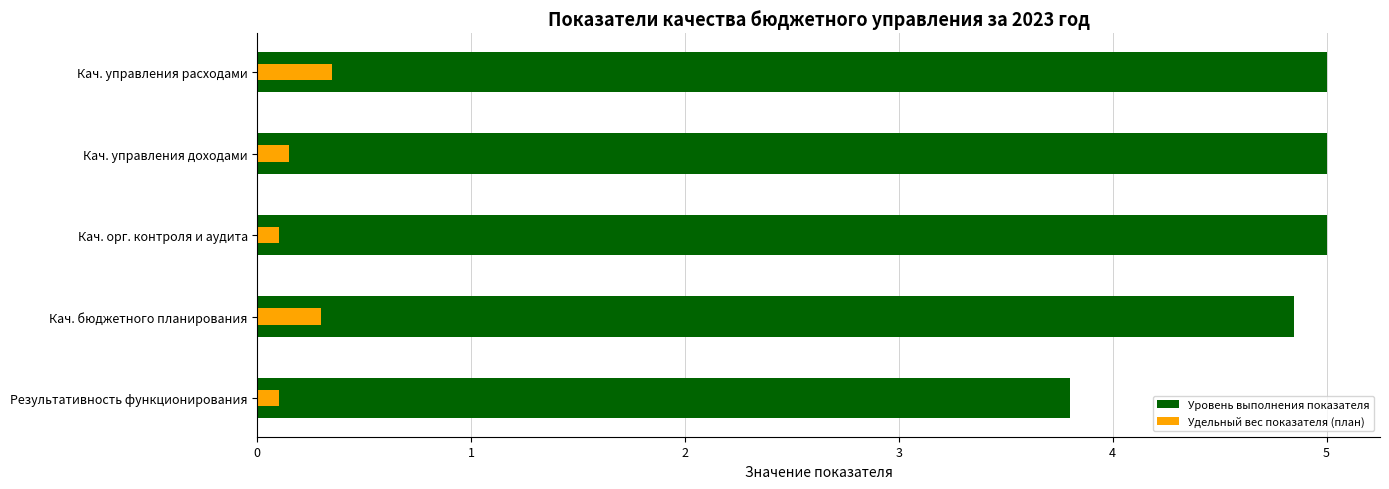

How many bars are there in total?

10